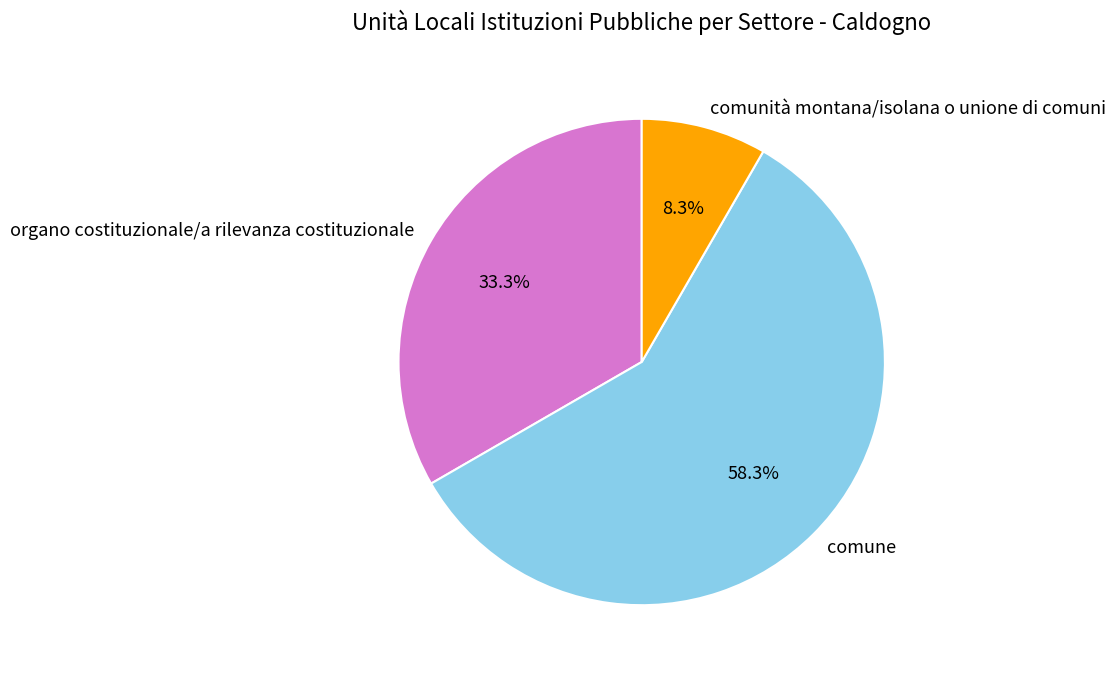

Does comunità montana/isolana o unione di comuni represent more than half of the total?

No